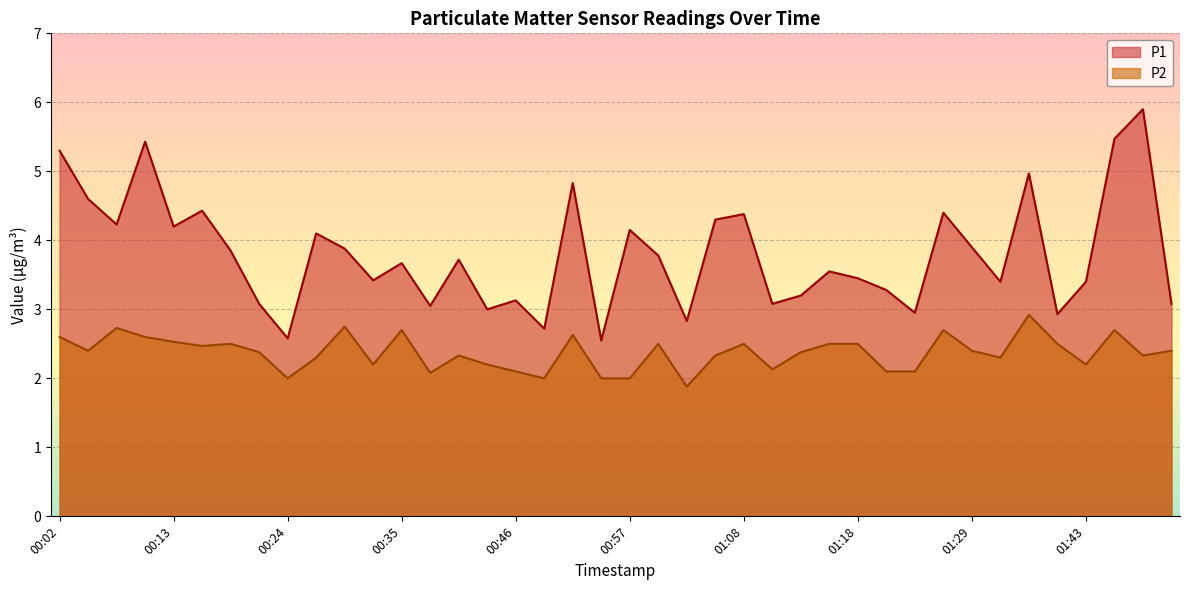

The value of P1 at 00:26 is 4.1. True or false?

True